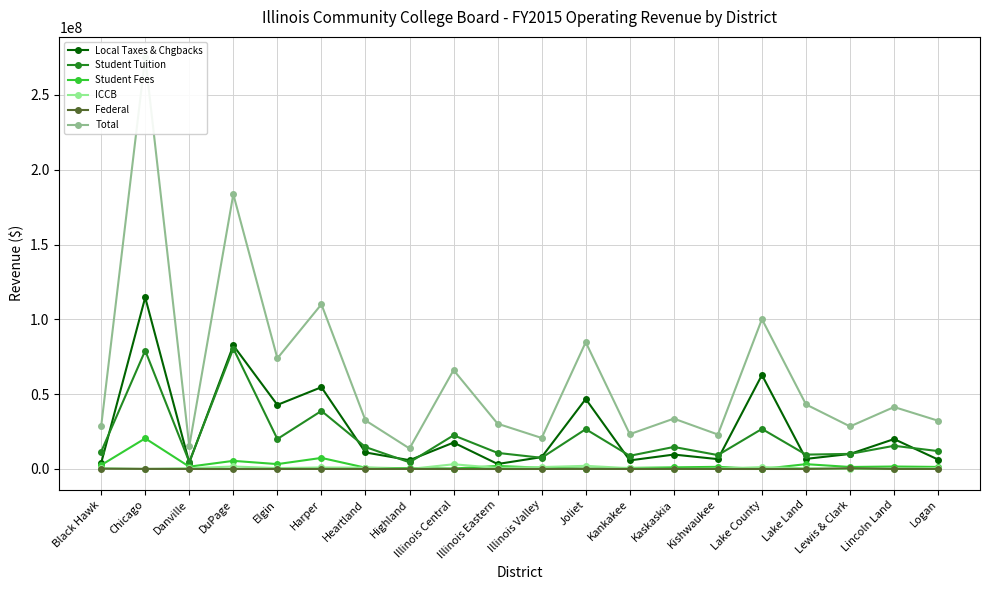

What is the sum of all Local Taxes & Chgbacks values?

523333922